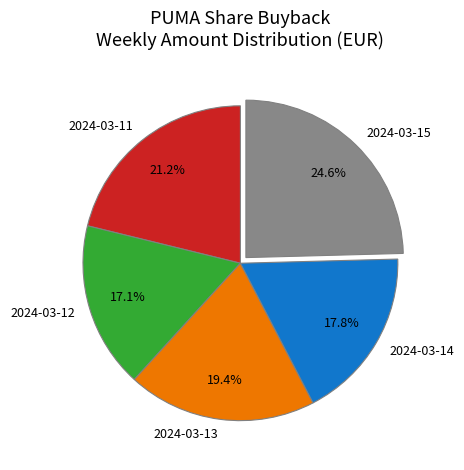

How many segments does this pie chart have?

5